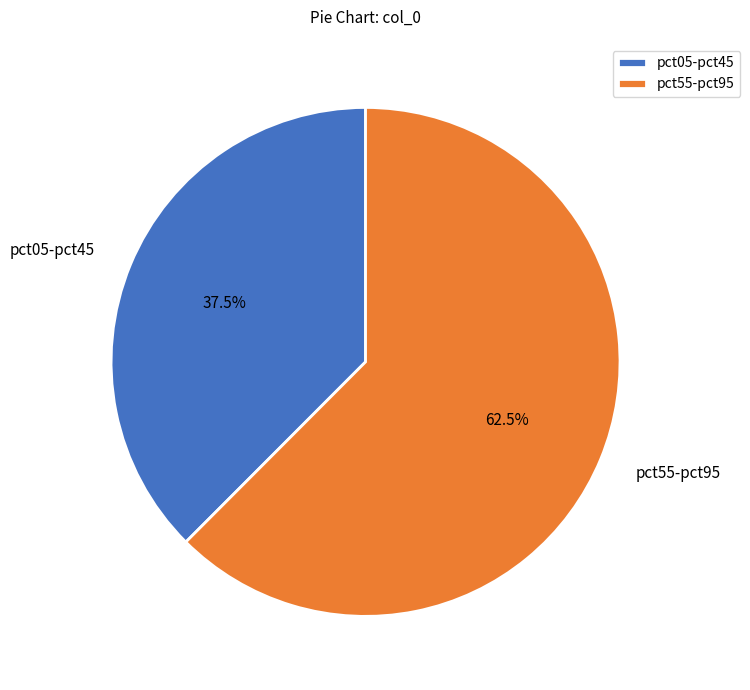

Combined, do pct55-pct95 and pct05-pct45 account for over 50%?

Yes